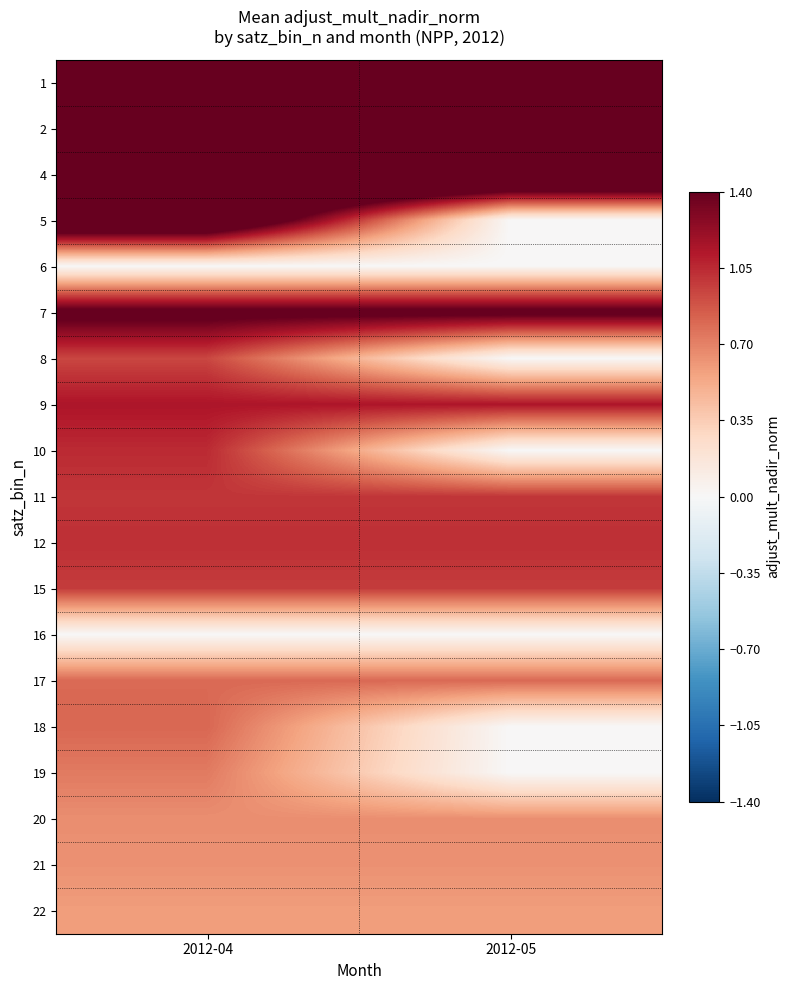

What is the greatest value displayed?

3.5